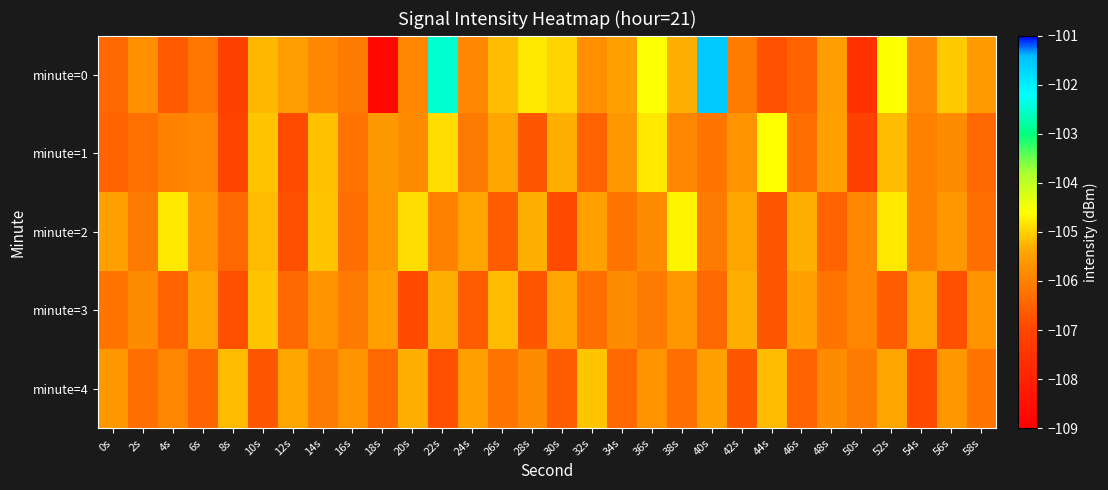

Between 32s and 40s, which is larger?

40s